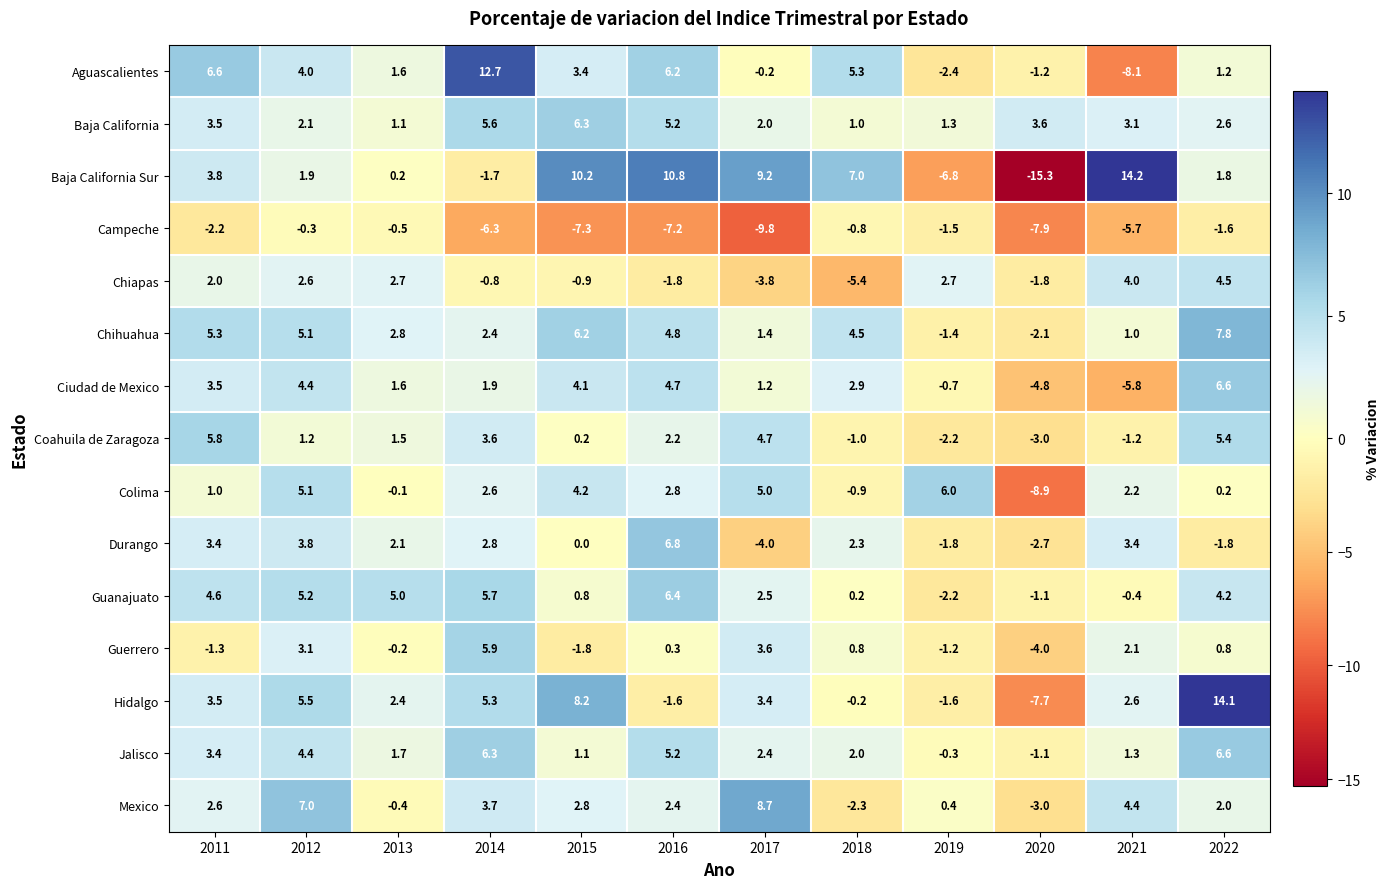

The Chiapas series shows 6.7 at 2021. True or false?

False